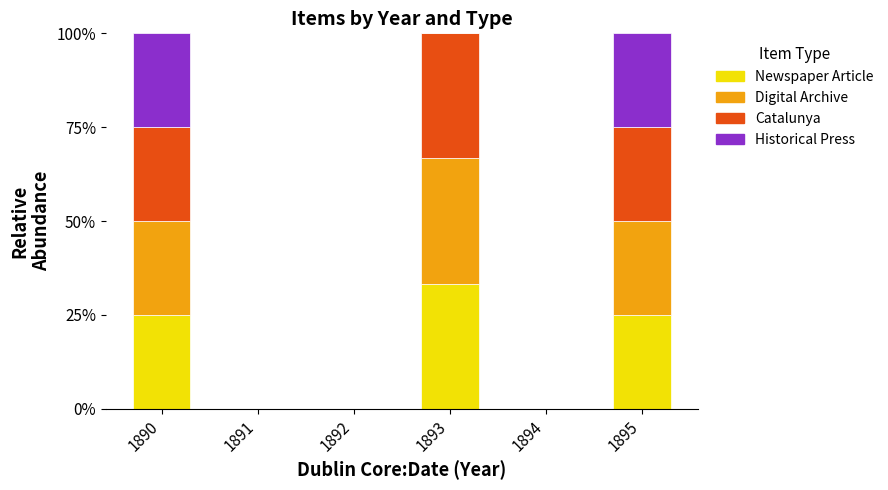

What is the highest value of the Newspaper Article series?

33.3